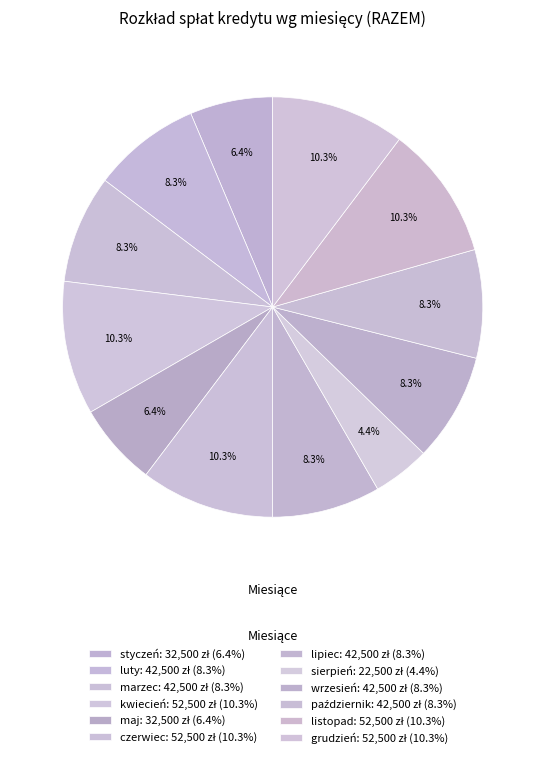

How many segments does this pie chart have?

12